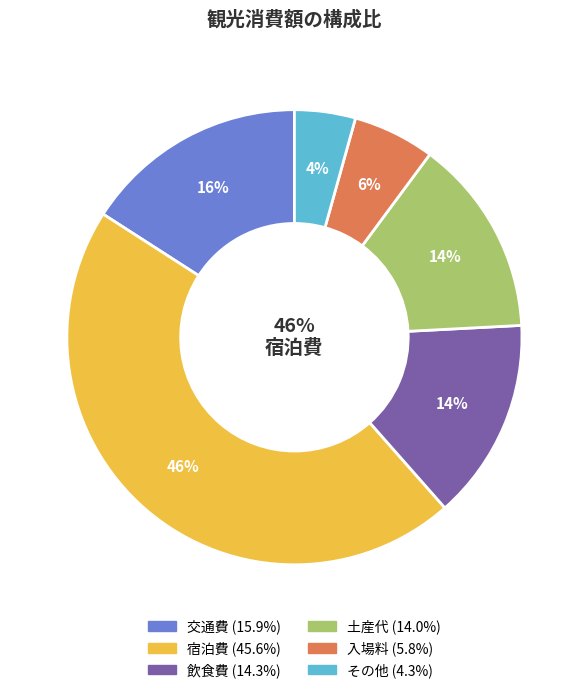

What is the total percentage of 交通費 and 飲食費?

30.2%